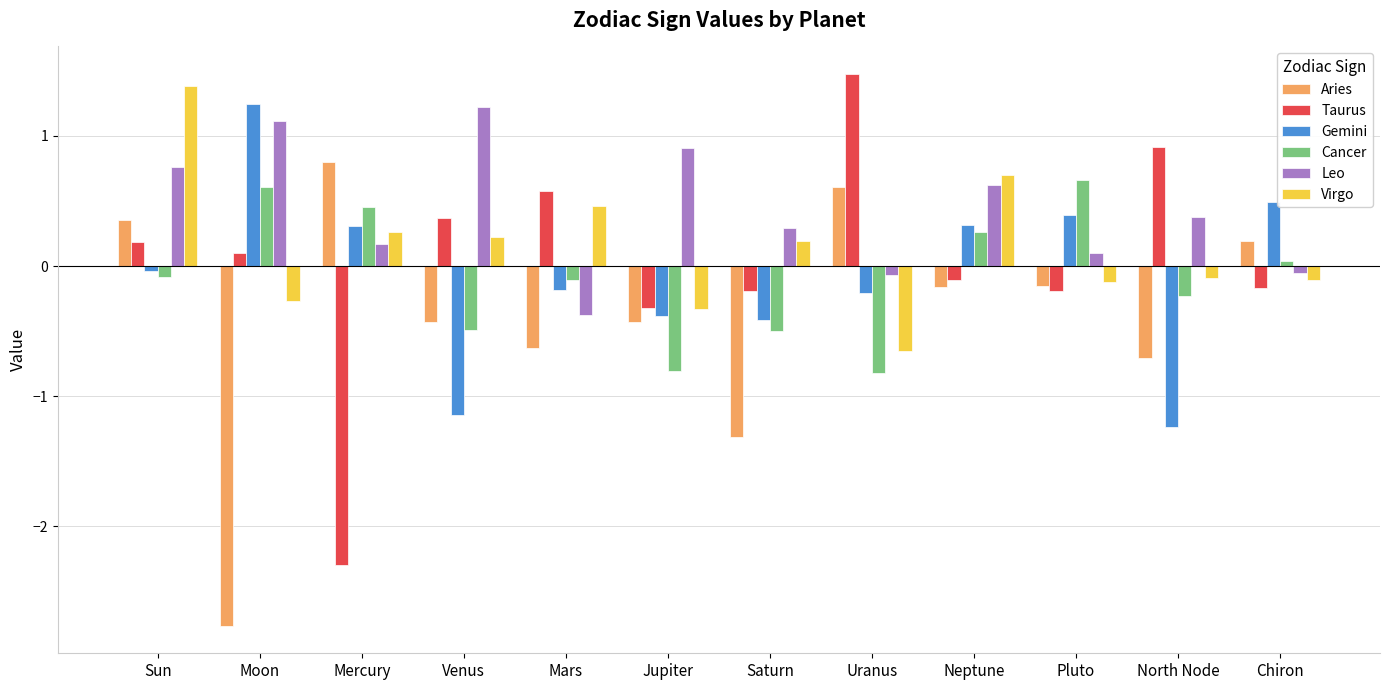

The Aries series shows 1.3 at Mercury. True or false?

False